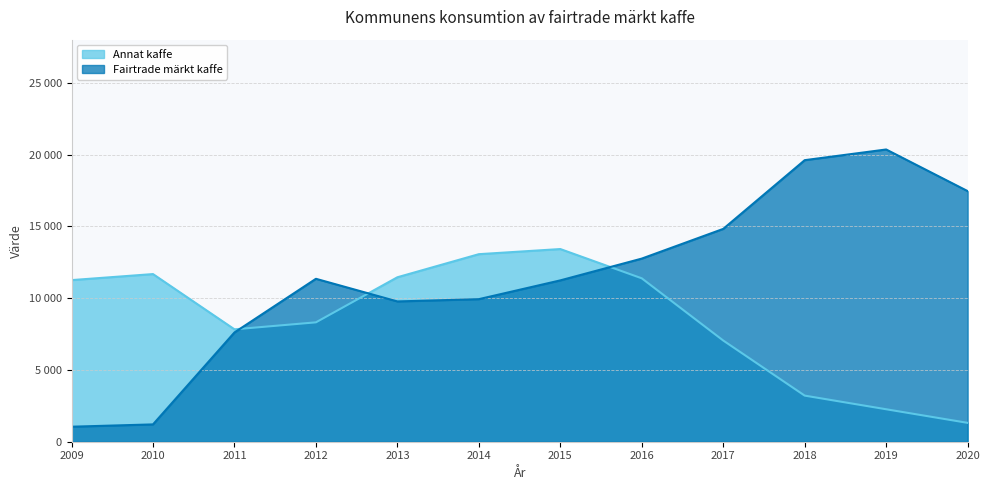

Which series has the largest total across all categories?

Fairtrade märkt kaffe